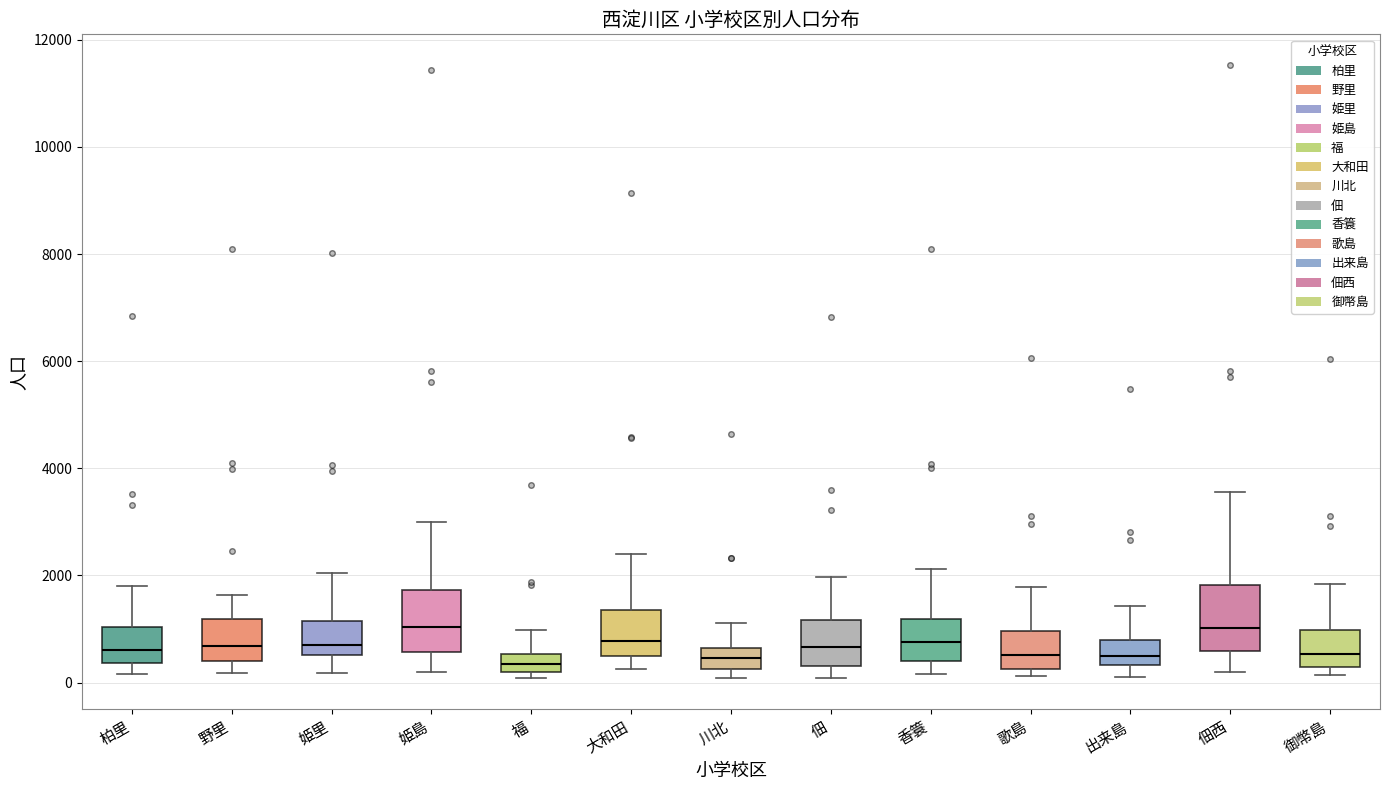

Reading left to right, read every box against the y-axis: the position of its median line, the range the box covers, and the ends of its whiskers. The values are not printed on the chart, so give them approximately, as read against the axis.

柏里: median 600, box 400 to 1000, whiskers 200 to 1800
野里: median 600, box 400 to 1200, whiskers 200 to 1600
姫里: median 800, box 600 to 1200, whiskers 200 to 2000
姫島: median 1000, box 600 to 1800, whiskers 200 to 3000
福: median 400, box 200 to 600, whiskers 0 to 1000
大和田: median 800, box 400 to 1400, whiskers 200 to 2400
川北: median 400, box 200 to 600, whiskers 0 to 1200
佃: median 600, box 400 to 1200, whiskers 0 to 2000
香簑: median 800, box 400 to 1200, whiskers 200 to 2200
歌島: median 600, box 200 to 1000, whiskers 200 (just below the box's lower edge) to 1800
出来島: median 600, box 400 to 800, whiskers 200 to 1400
佃西: median 1000, box 600 to 1800, whiskers 200 to 3600
御幣島: median 600, box 200 to 1000, whiskers 200 (just below the box's lower edge) to 1800